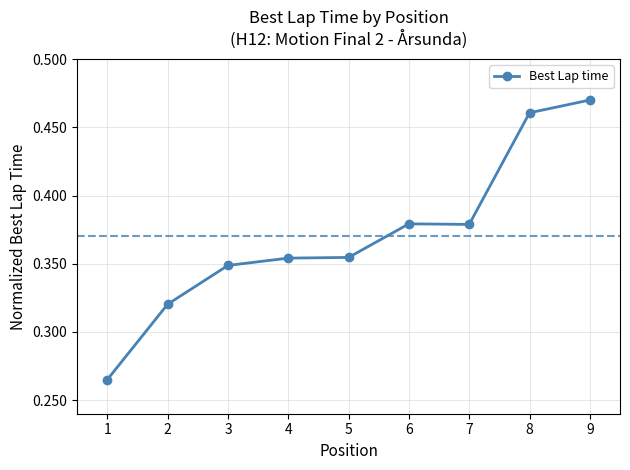

Between 8 and 7, which is larger?

8